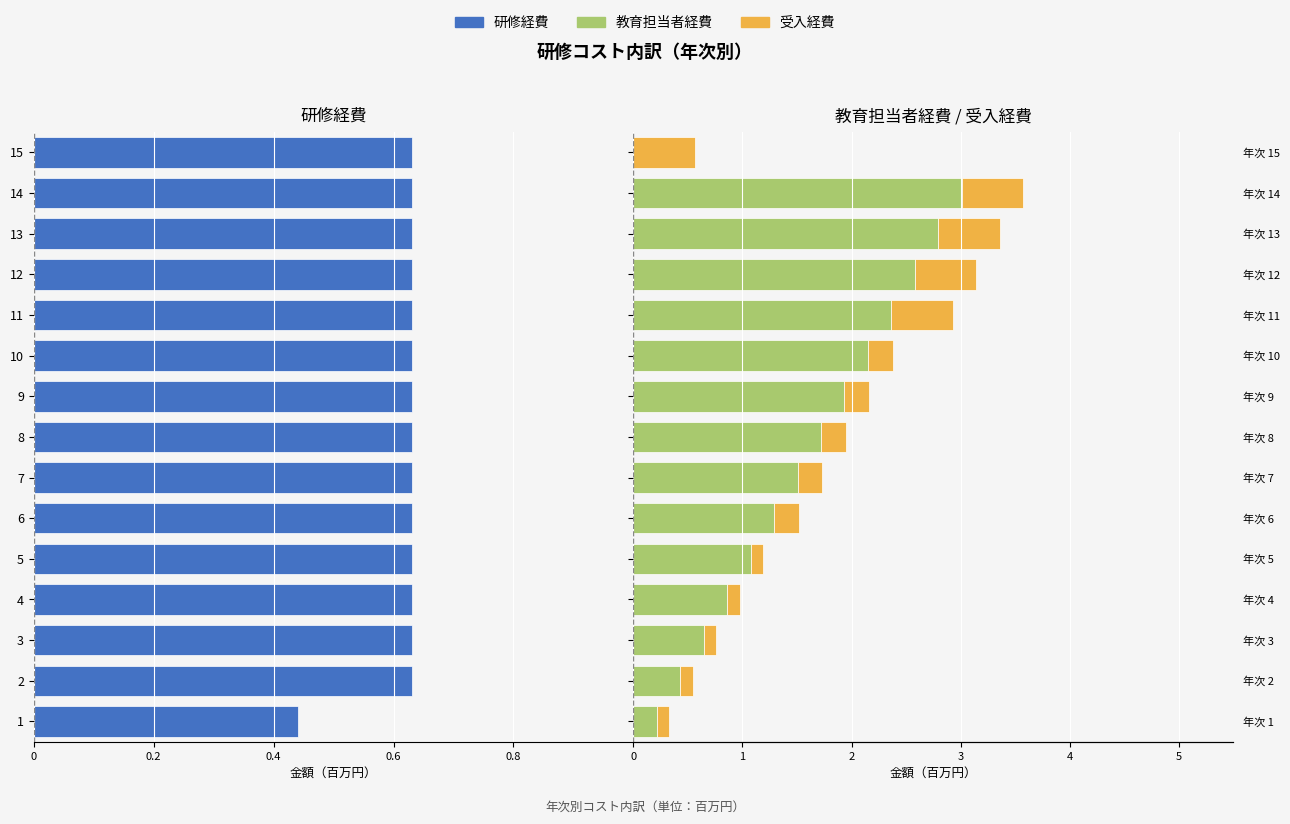

Count the number of data series in this chart.

3